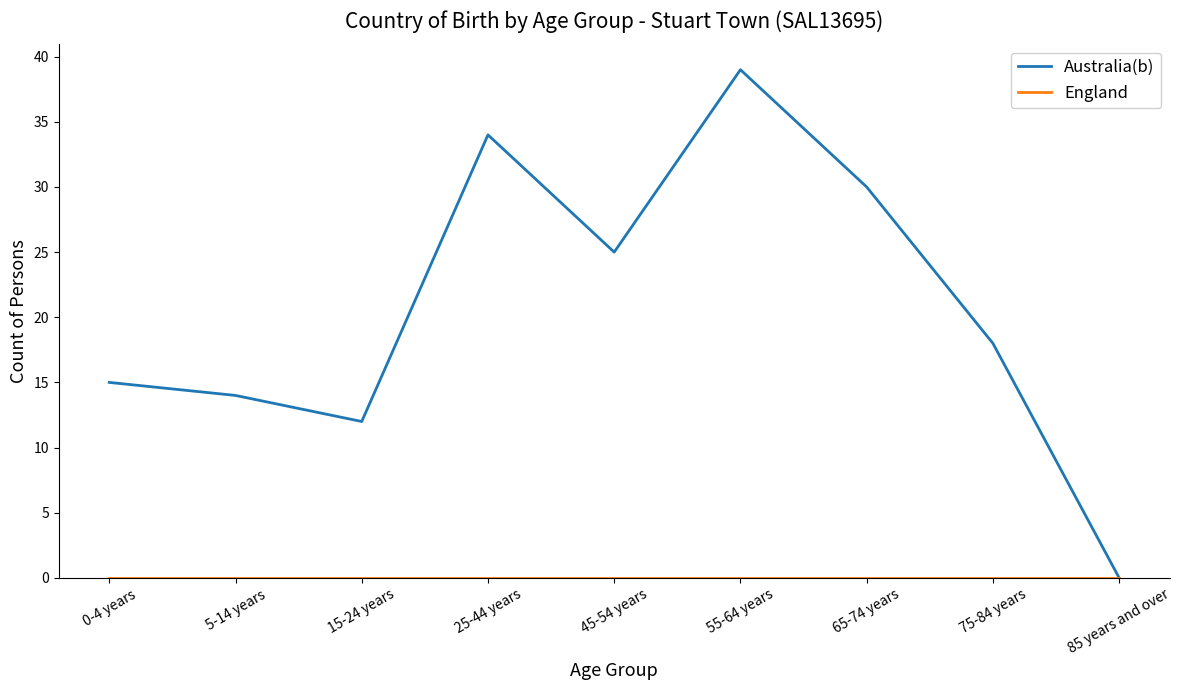

Is it true that Australia(b) equals 39 at 55-64 years?

True